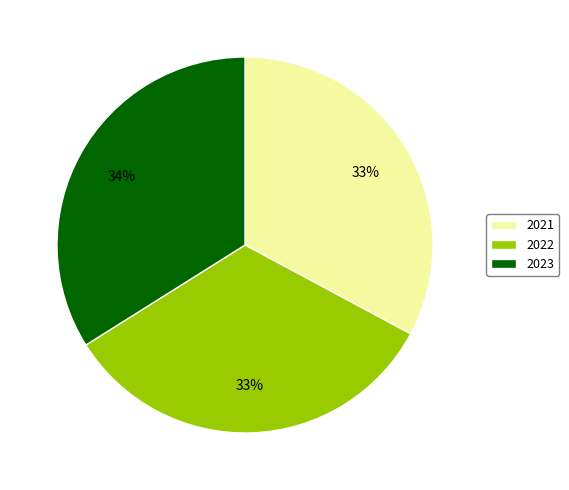

Is there a majority slice in this chart?

No